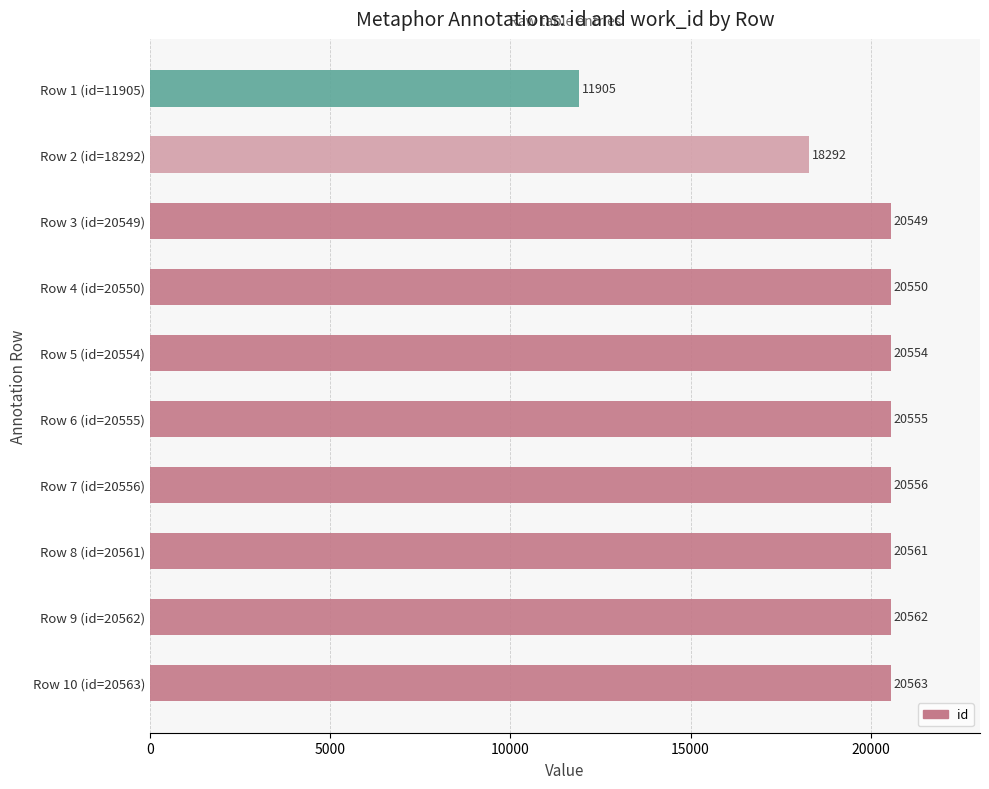

What is the average value?

19465